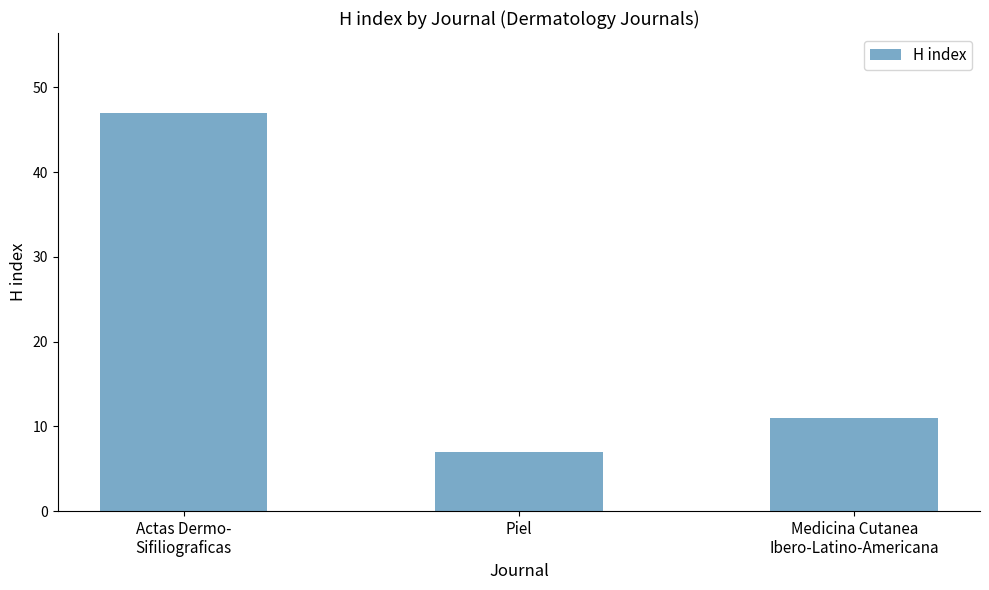

Reading left to right, extract all data points from this chart.

47	7	11